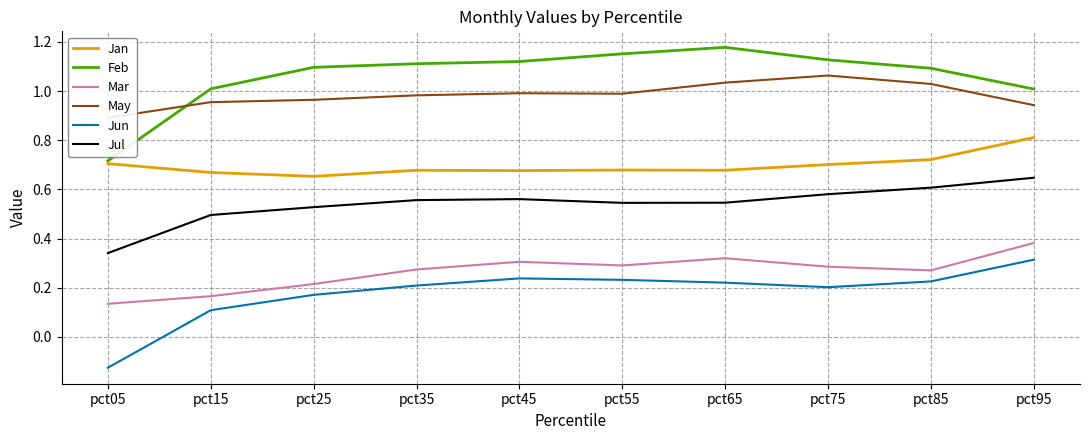

Where is the first local minimum for Mar?

pct55